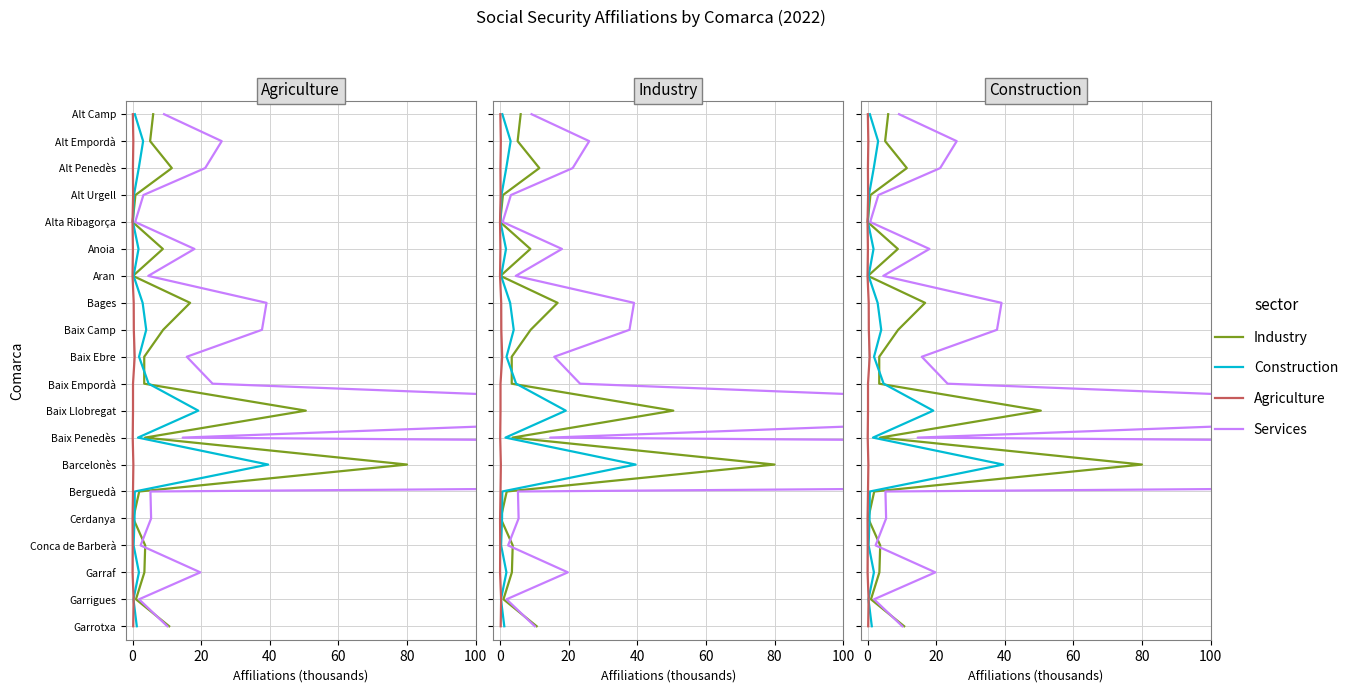

How many lines are shown in the chart?

4